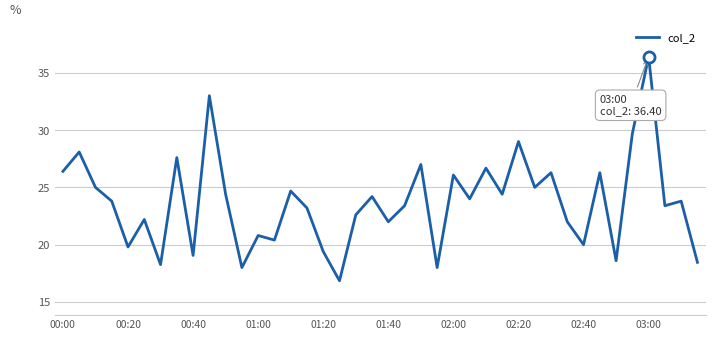

What is the maximum value shown in the chart?

36.4